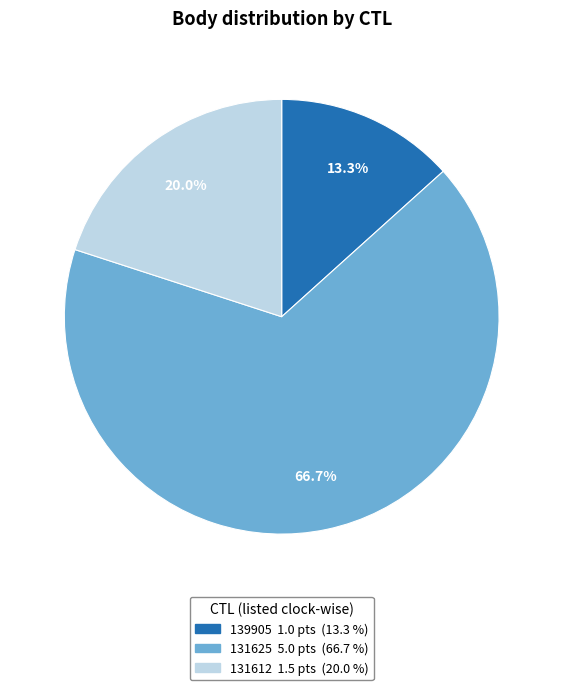

Which category has the biggest portion of the pie?

131625